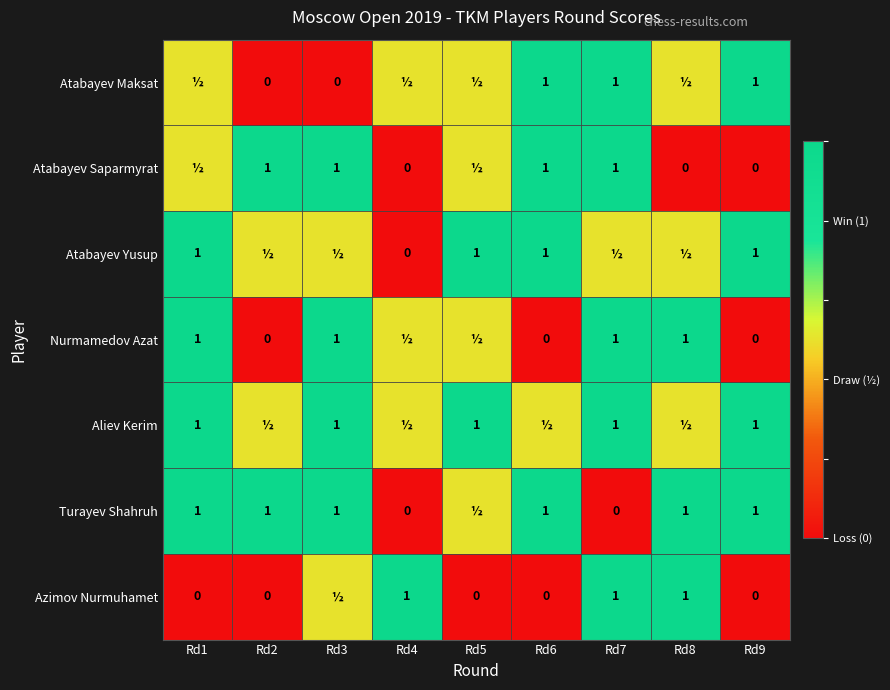

What is the sum of the Aliev Kerim values at Rd5 and Rd3?

2.0